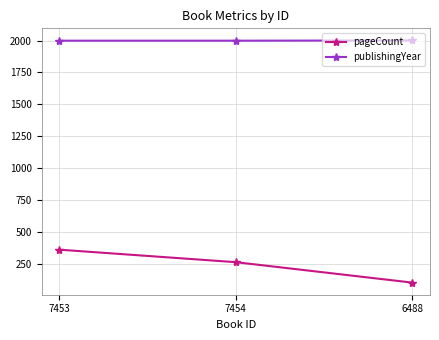

What is the value of the pageCount point at the 1st from the left?

362